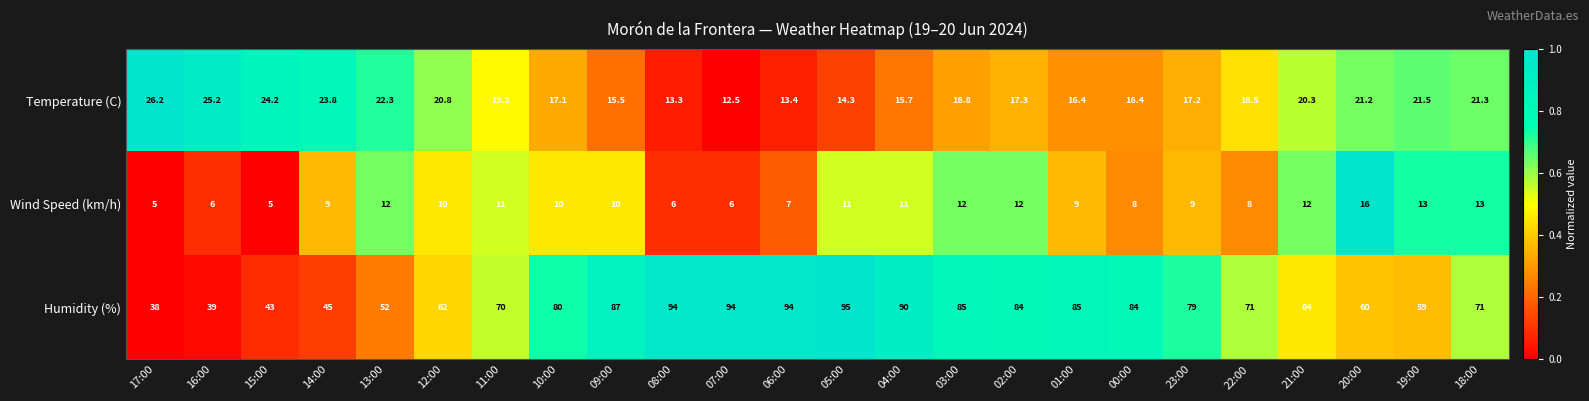

True or false: Wind Speed (km/h) has a value of 12.0 at 02:00.

True